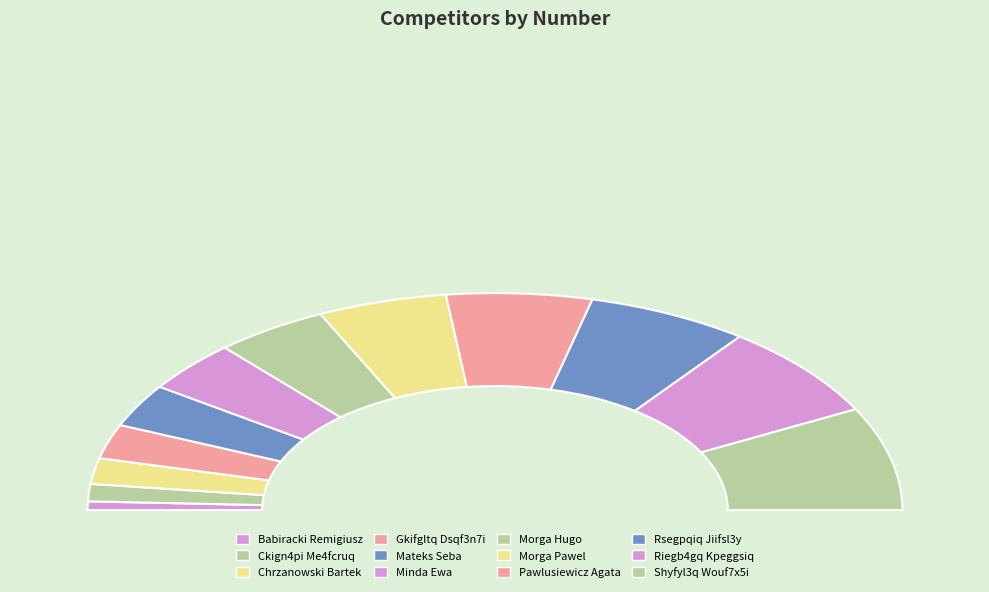

What percentage is the Mateks Seba slice, to the nearest percent?

6%